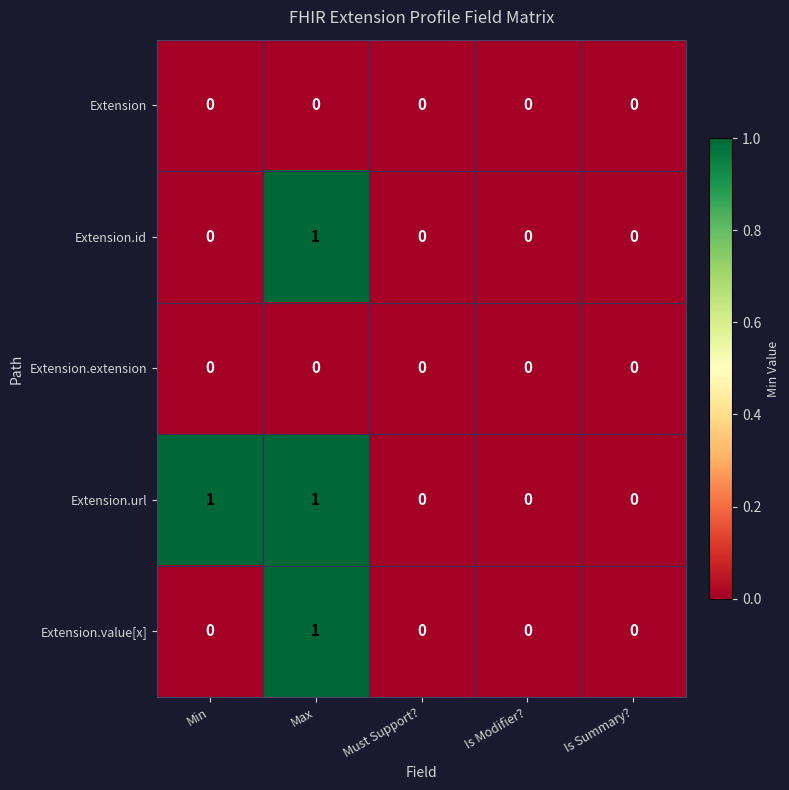

At which category is the sum across all series the highest?

Max